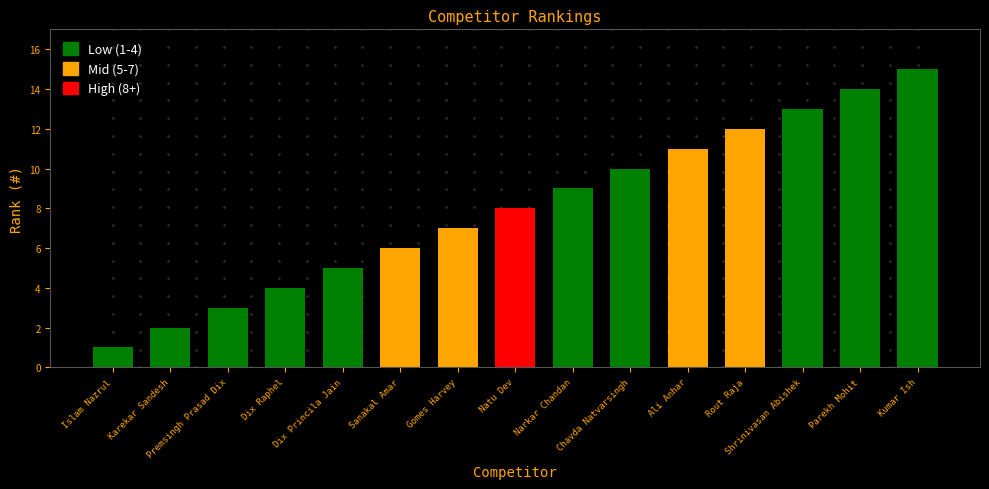

Reading left to right, transcribe all the data shown in this chart.

1	2	3	4	5	6	7	8	9	10	11	12	13	14	15